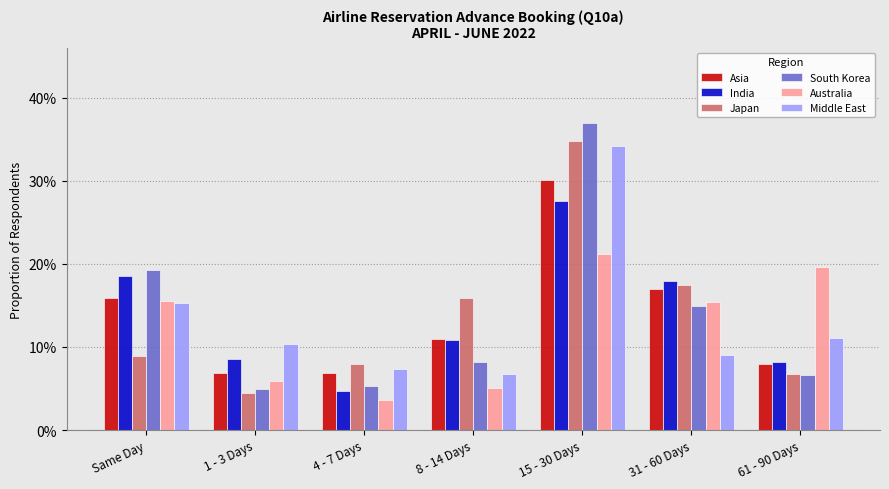

What is the label of the 3rd bar from the left?

4 - 7 Days